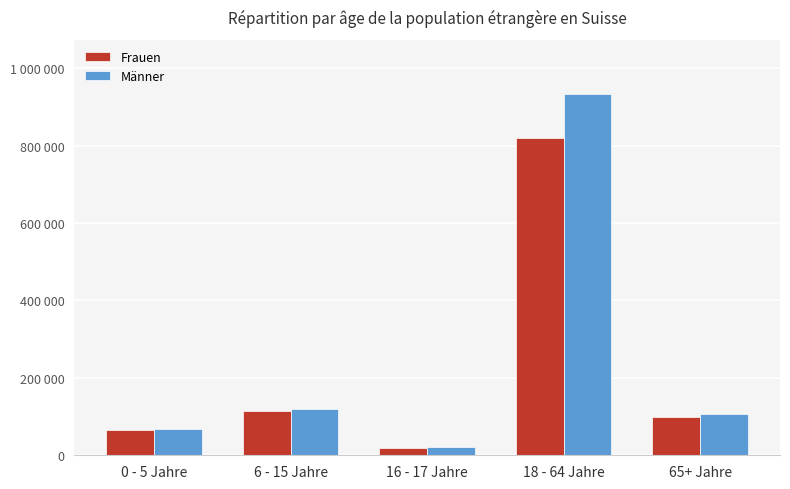

Which label corresponds to the largest value in the chart?

18 - 64 Jahre